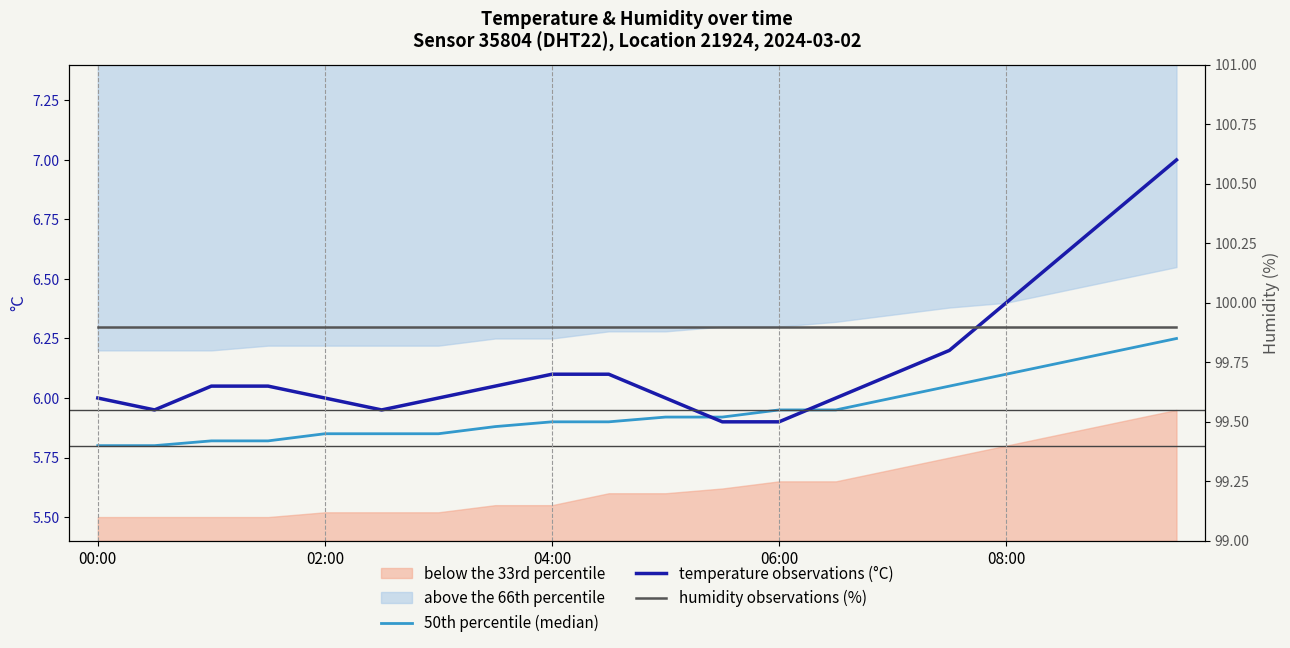

Which category has the lowest value in the 50th percentile (median) series?

00:00